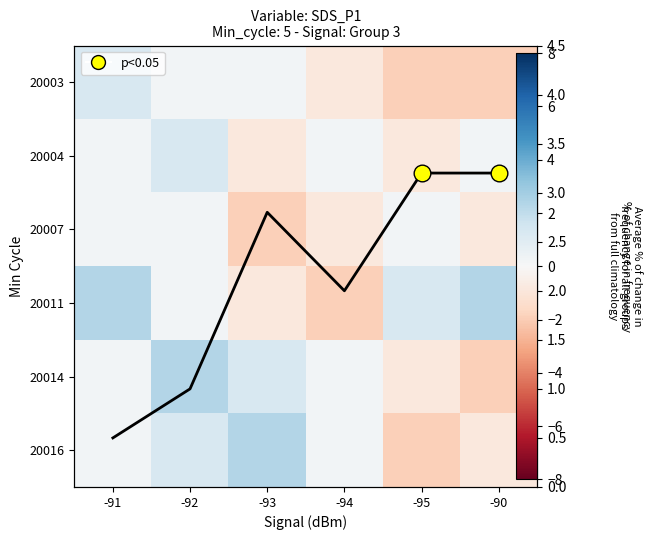

The value of Average % change at -90 is 5.1. True or false?

False